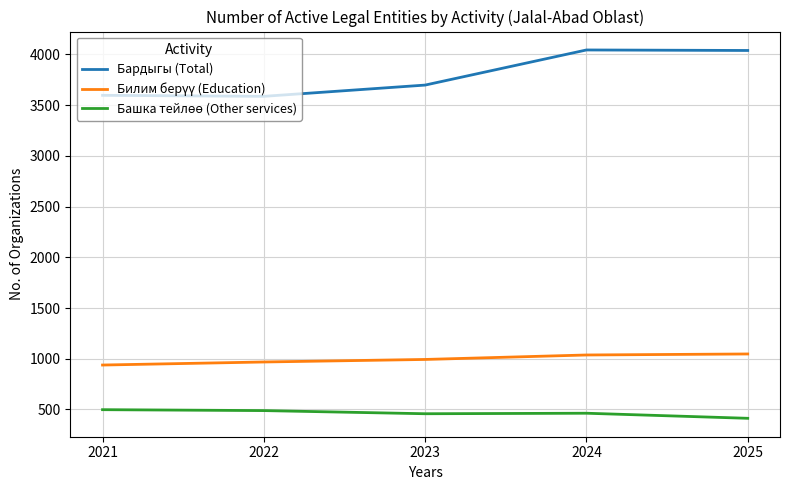

What is the minimum value shown in the chart?

413